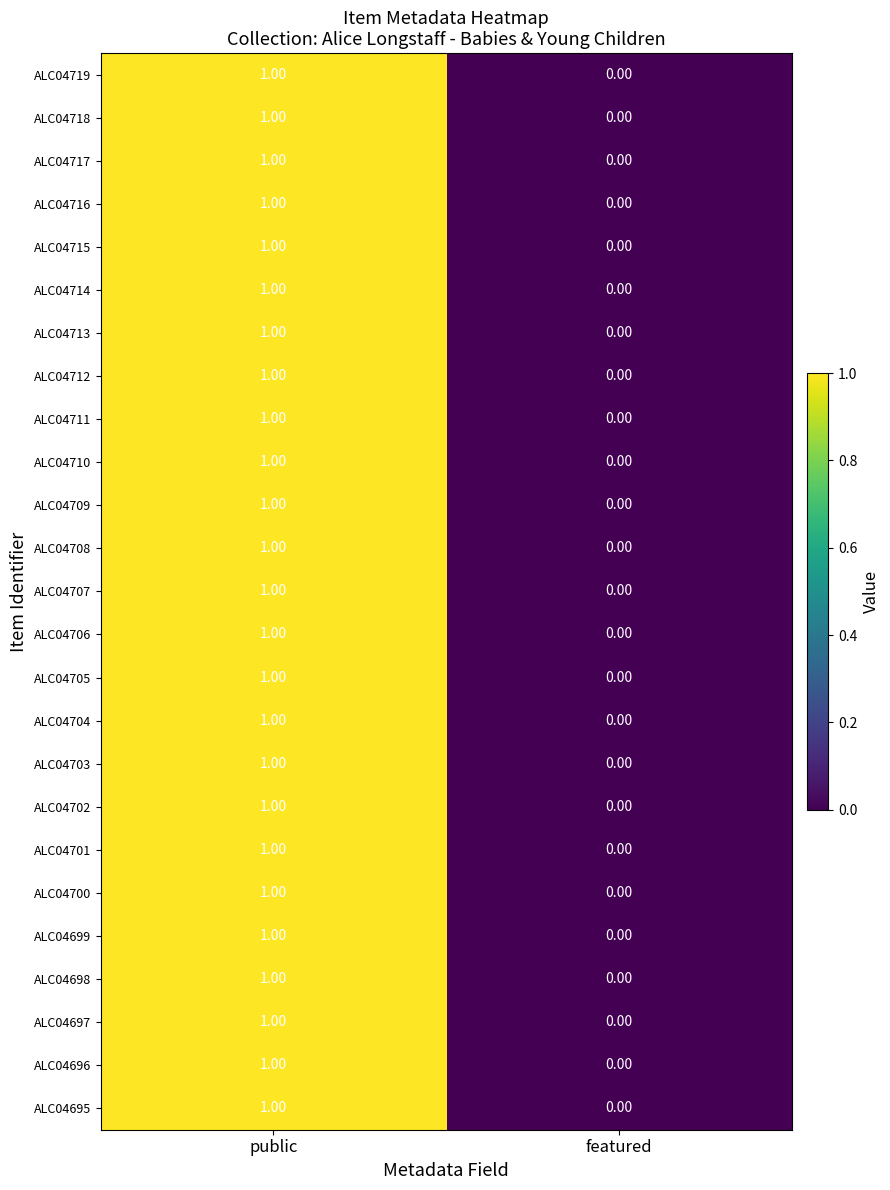

At which label is ALC04708 closest to 0?

featured